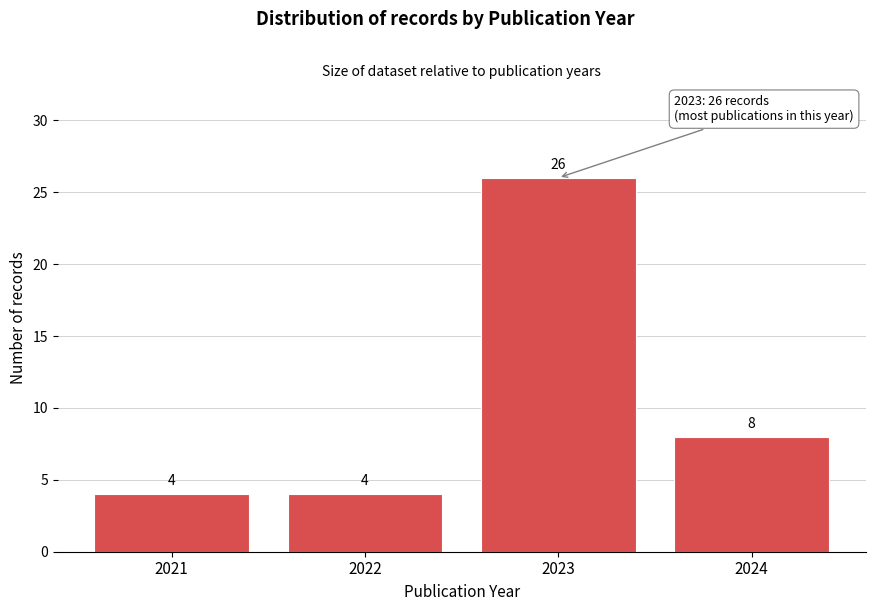

Reading left to right, list all the values displayed in this chart.

4	4	26	8